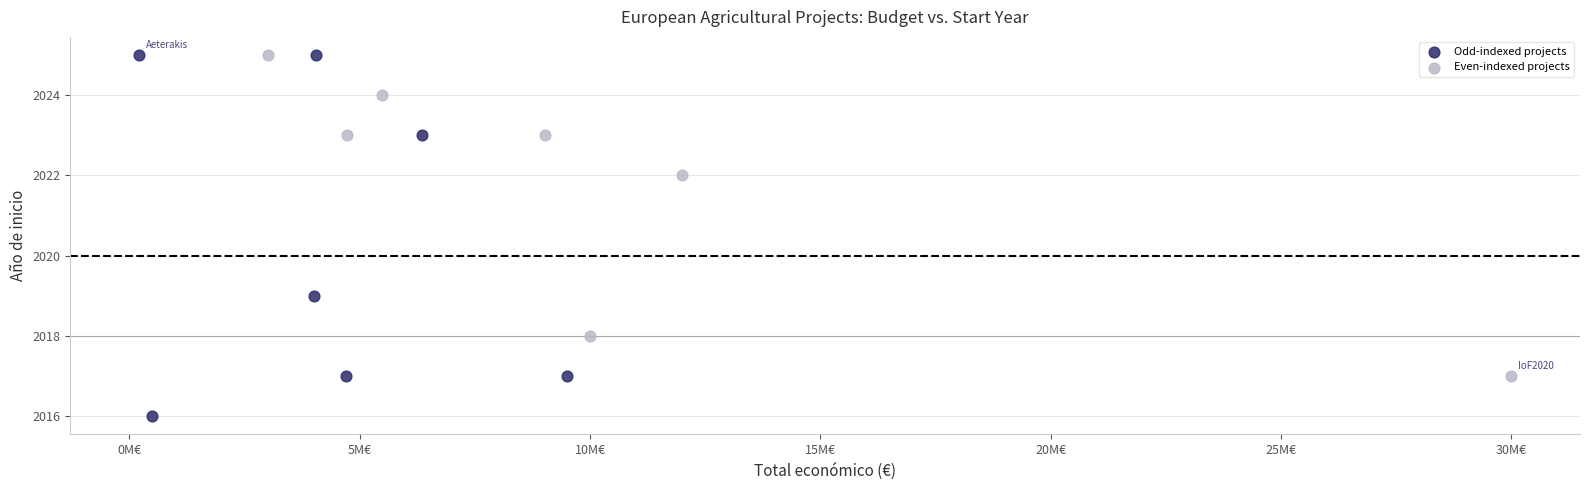

Which series contains the lowest Y value?

Odd-indexed projects